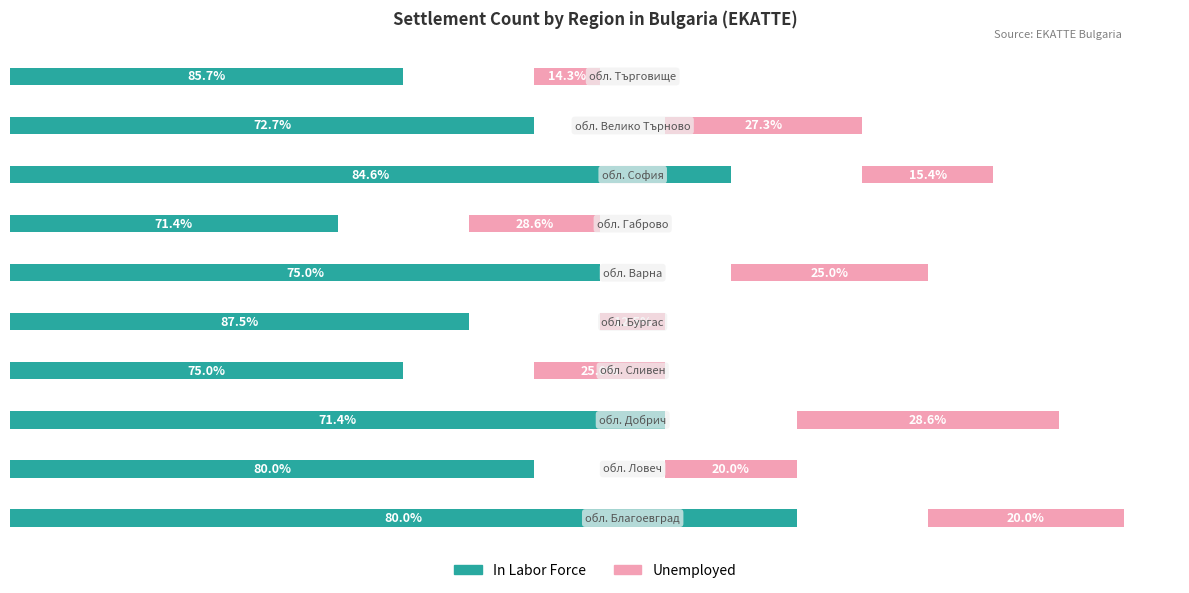

Which series changed the most between 0 and 1?

In Labor Force